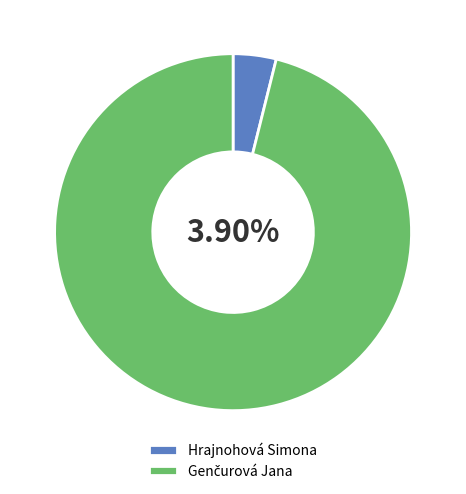

What is the smallest slice in the pie chart?

Hrajnohová Simona